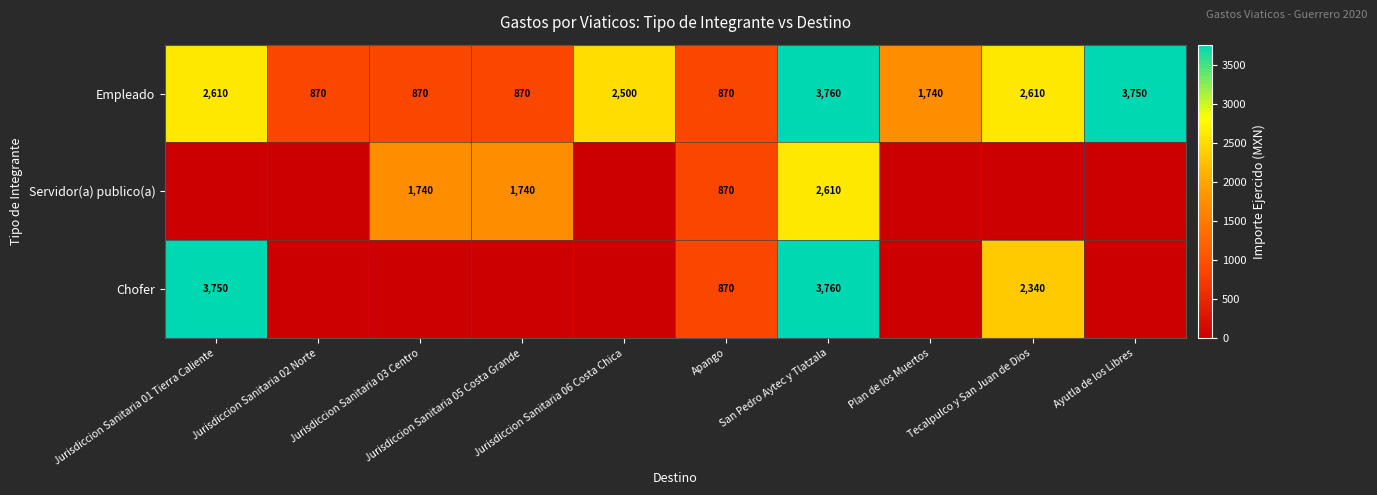

What is the maximum value for Empleado?

3760